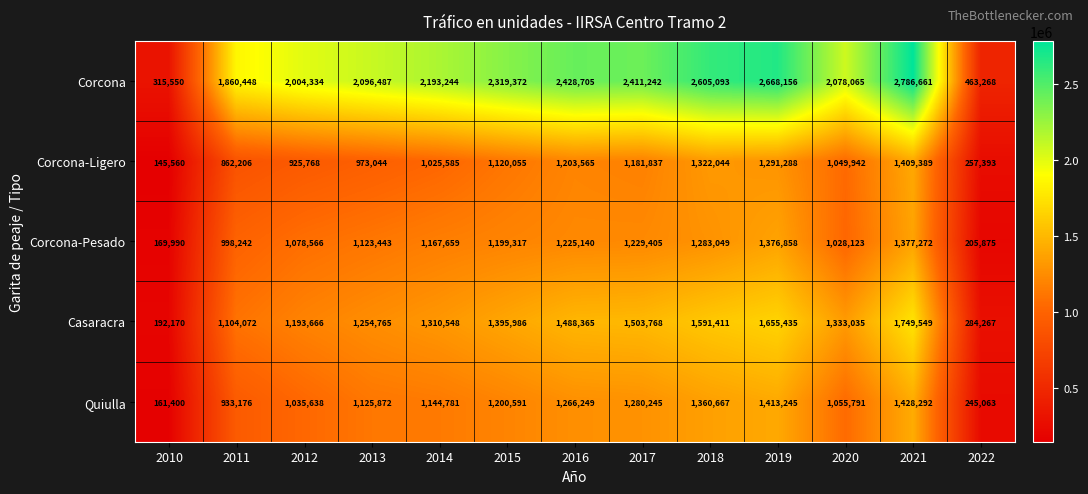

How many data points does each series have?

13